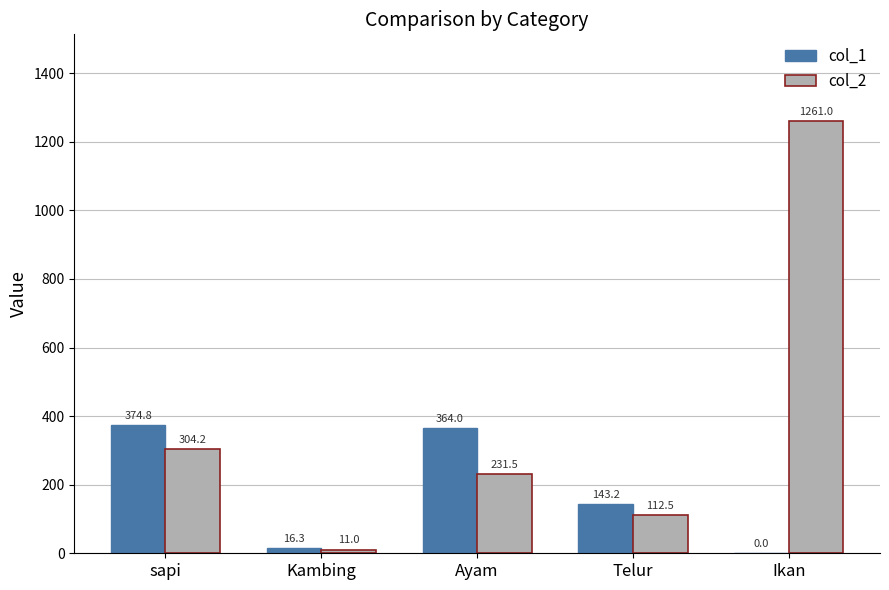

How many groups of bars are there?

5